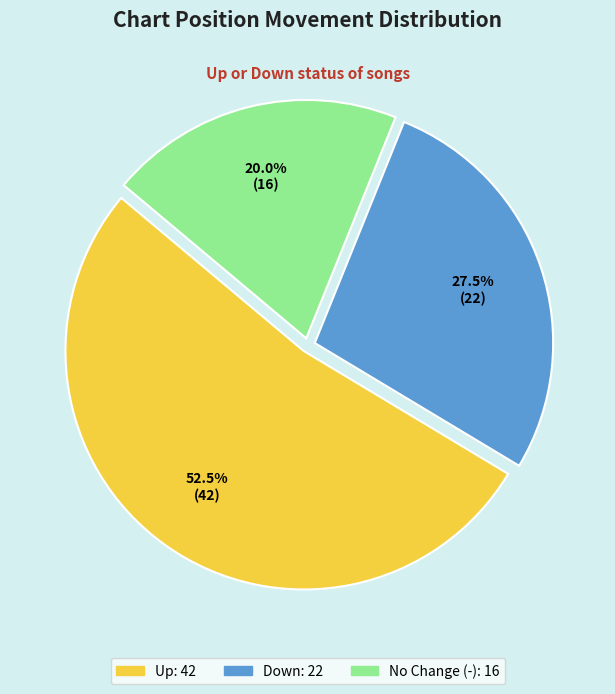

Is there any slice that represents more than half of the pie?

Yes